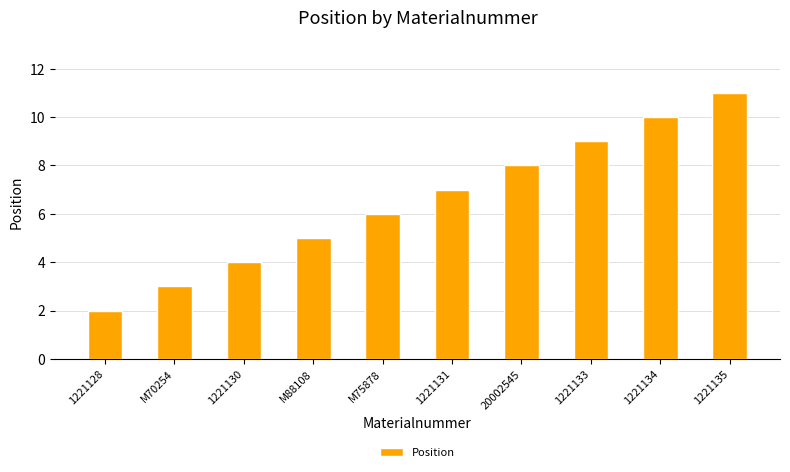

Between M88108 and 20002545, which is larger?

20002545